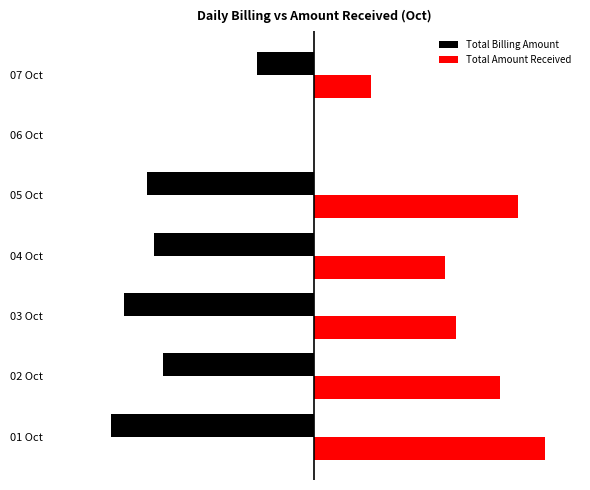

What are all the series names shown in the legend?

Total Billing Amount, Total Amount Received